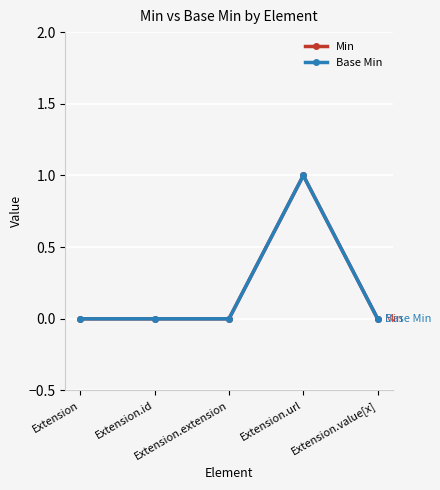

True or false: Base Min and Min intersect in this chart.

False